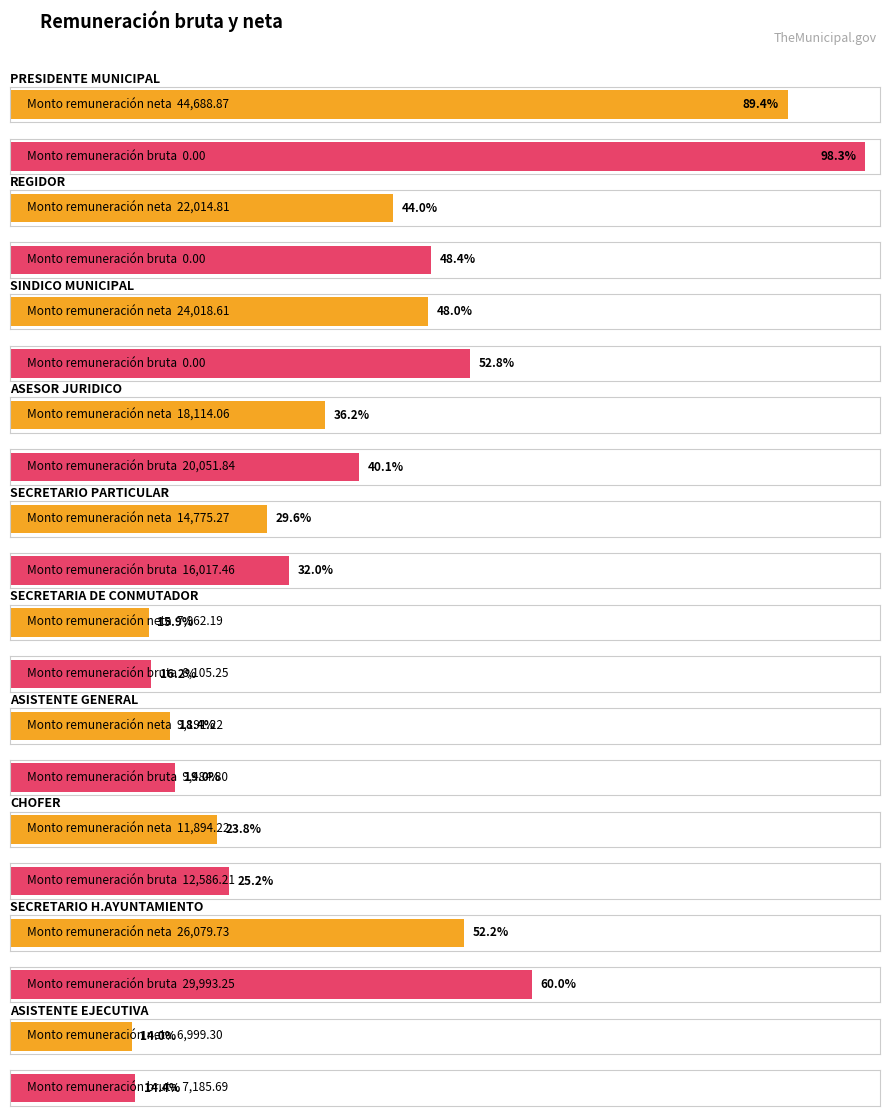

What is the spread (max minus min) of values at SINDICO MUNICIPAL?

24018.6